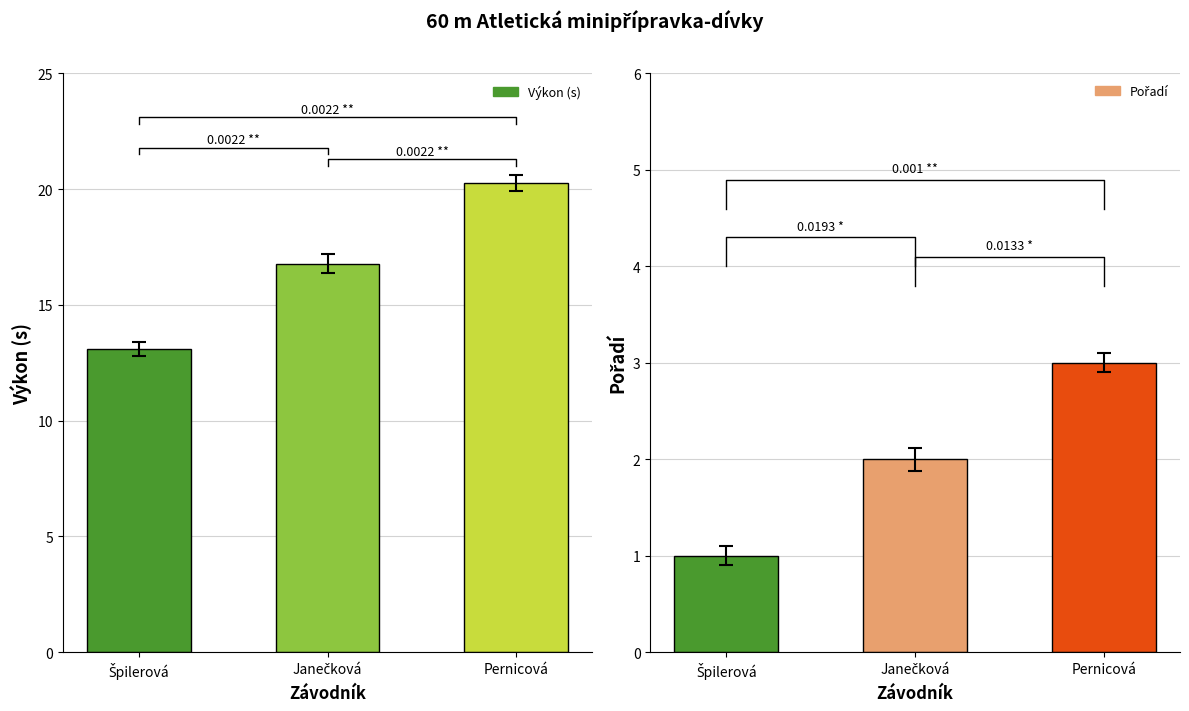

Between Janečková and Špilerová, which is larger?

Janečková